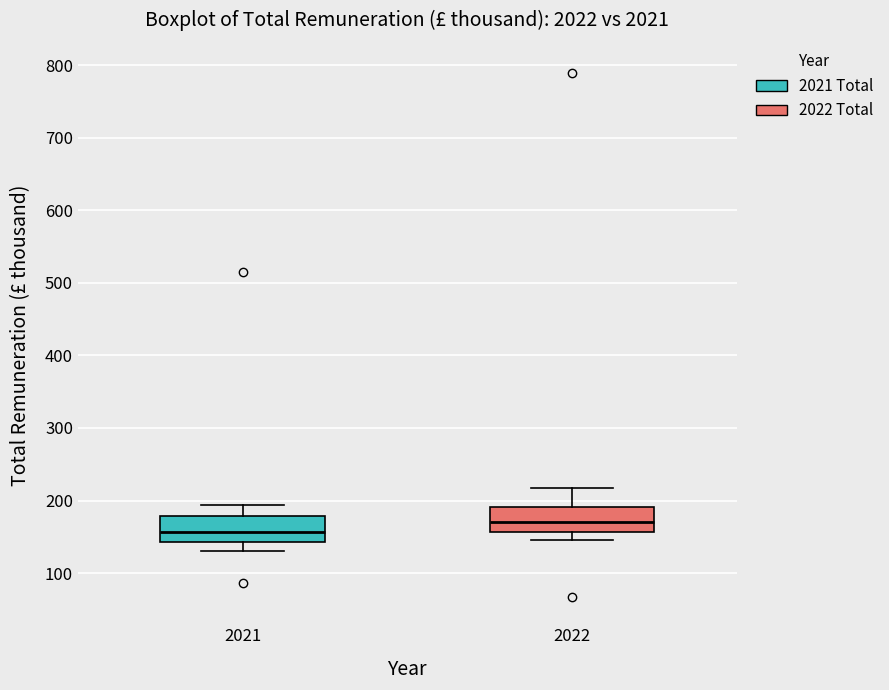

Reading left to right, transcribe this box plot: for each box, give where its median line is, the range the box spans, and where its two whiskers end, as read against the y-axis. The values are not printed on the chart, so give them approximately, as read against the axis.

2021: median 160, box 140 to 180, whiskers 130 to 190
2022: median 170, box 160 to 190, whiskers 150 to 220